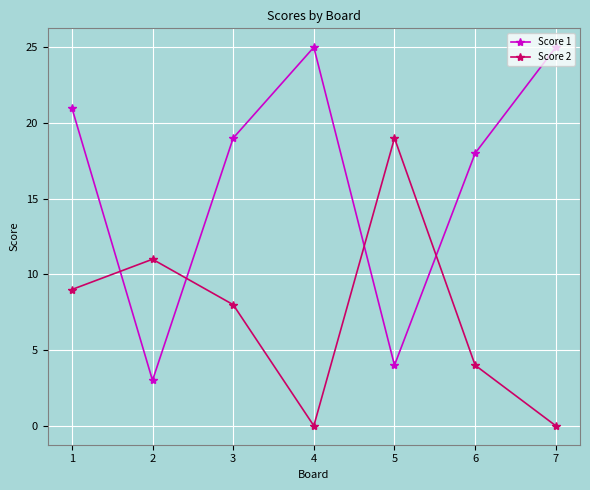

How many lines are shown in the chart?

2